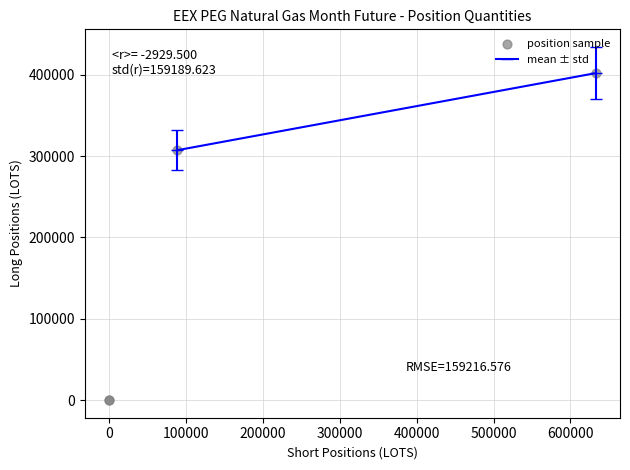

What Y value in the scatter plot is closest to 200987?

307140